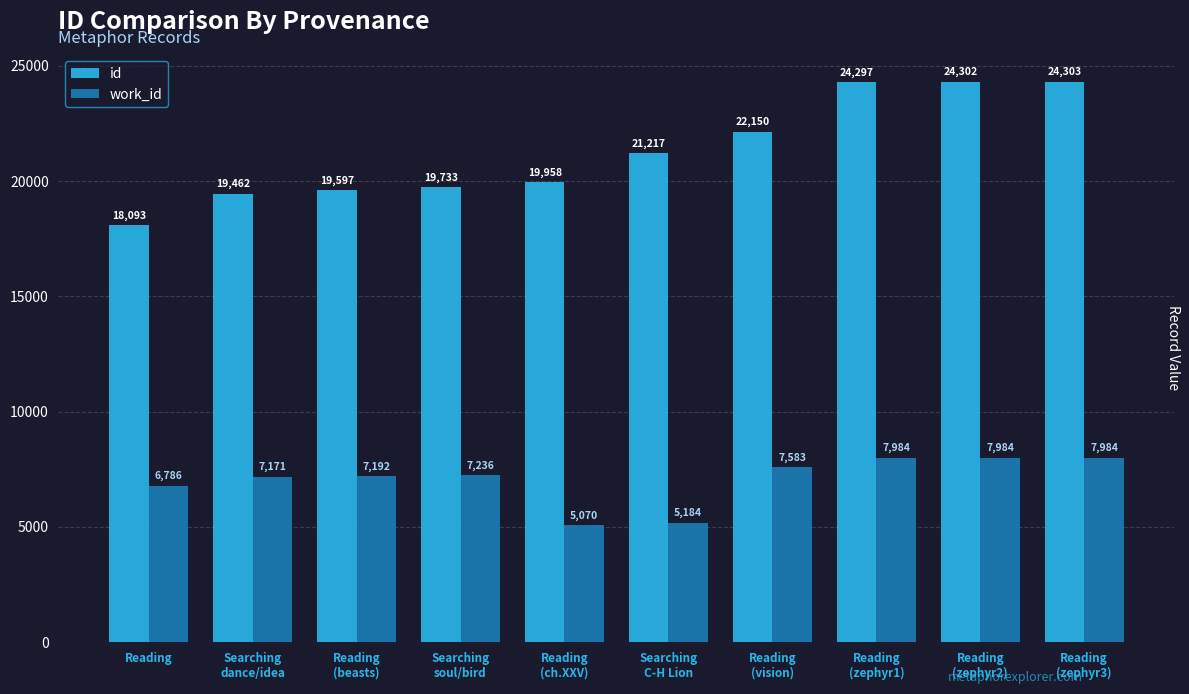

What are all the series names shown in the legend?

id, work_id